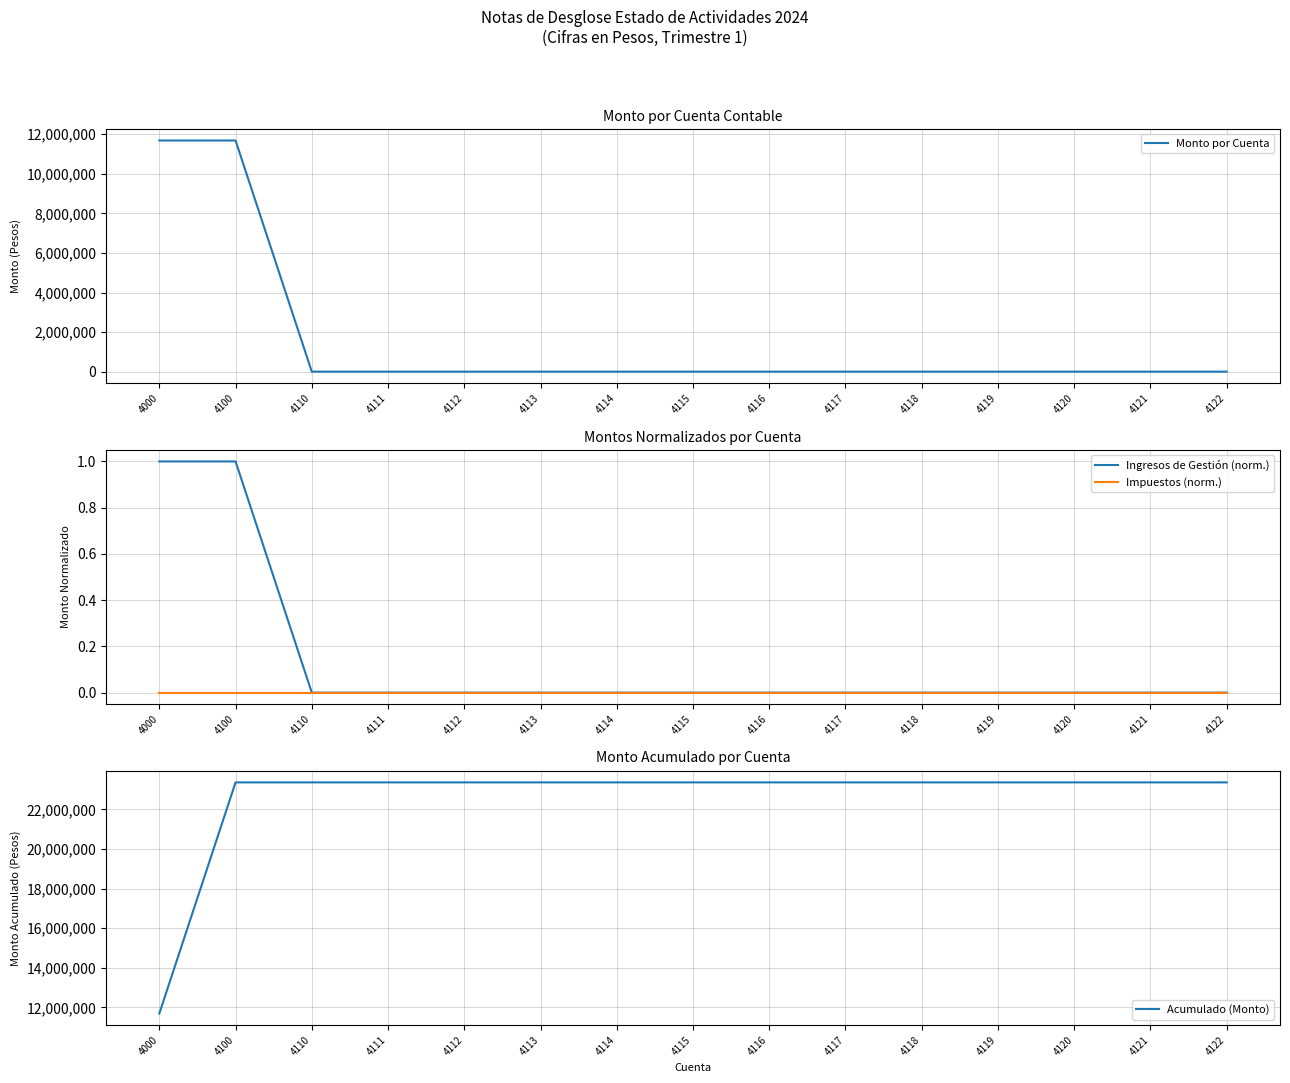

Which category has the highest value in the Impuestos (norm.) series?

4000